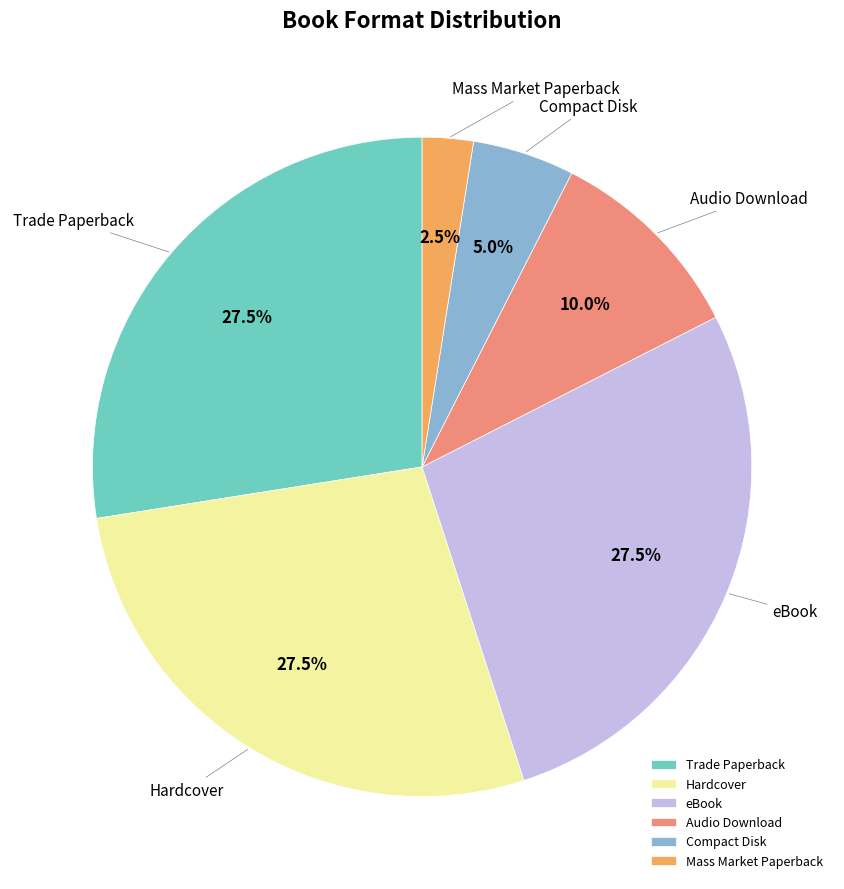

Which has a higher value, Trade Paperback or Compact Disk?

Trade Paperback